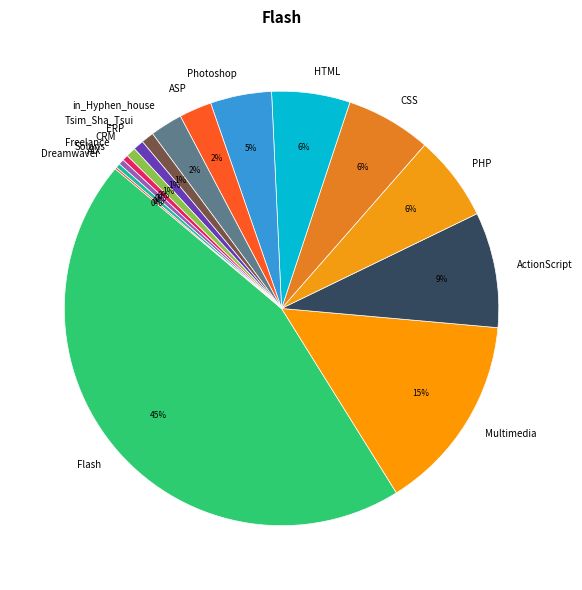

Does Flash represent more than half of the total?

No